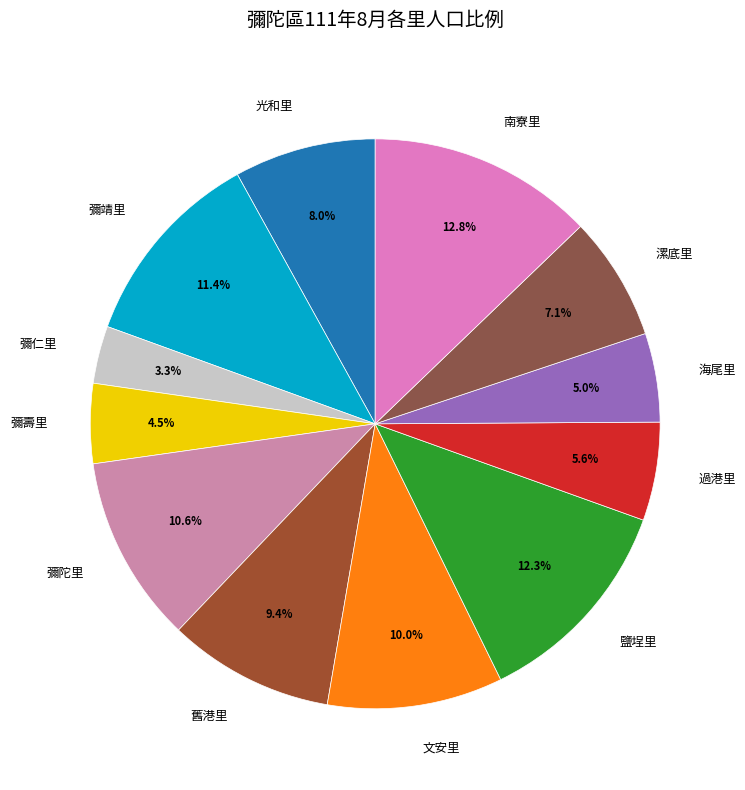

What is the smallest slice in the pie chart?

彌仁里